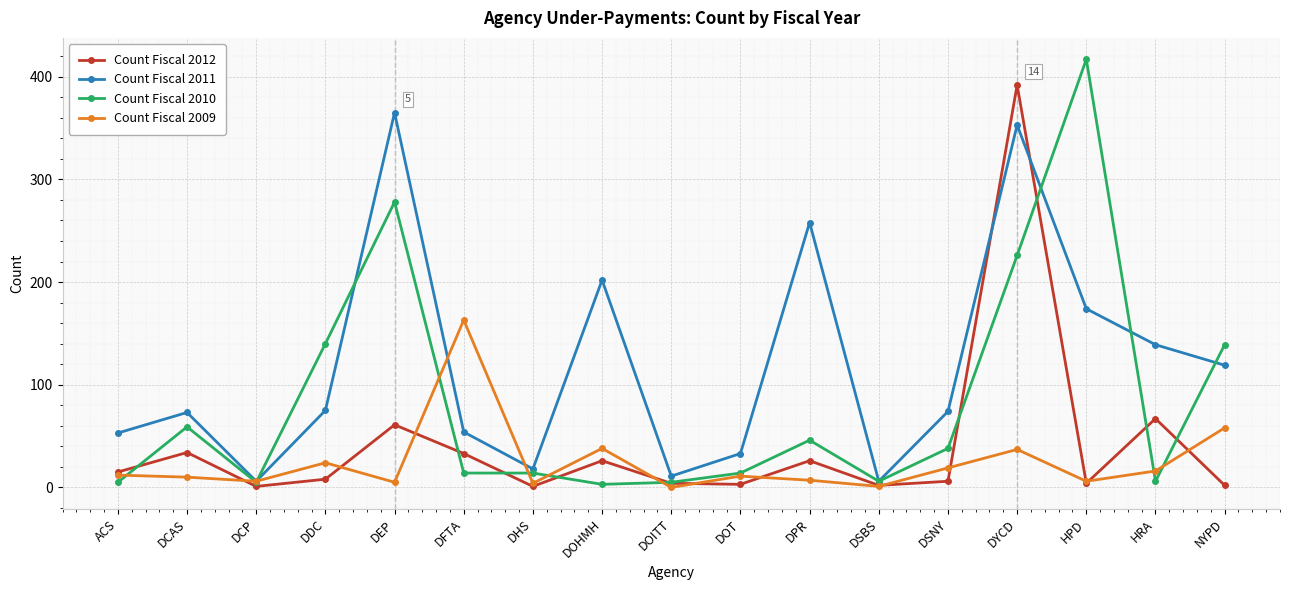

At which label does Count Fiscal 2009 reach its peak?

DFTA